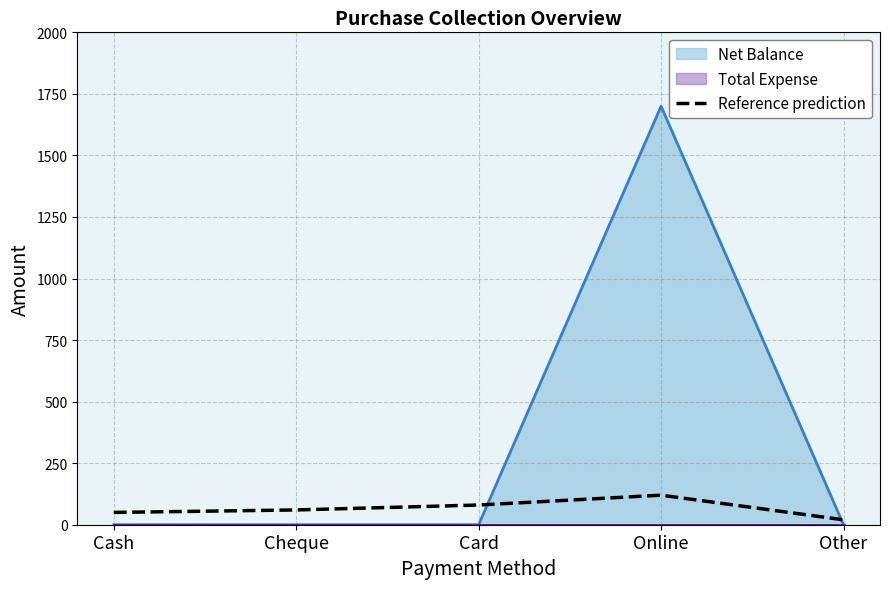

Rank the categories by value from highest to lowest.

Online, Card, Cheque, Cash, Other